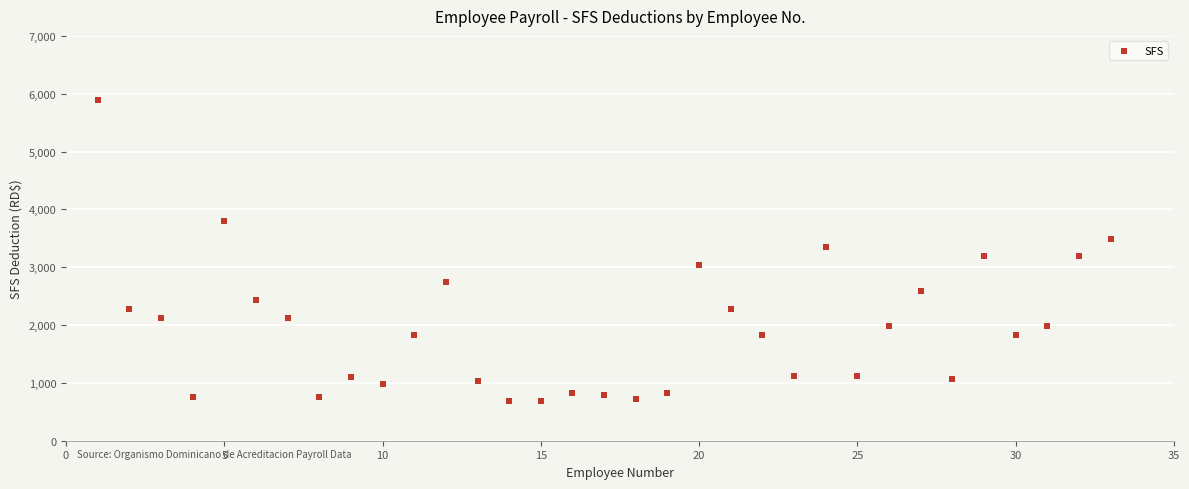

What is the range of Y values (max minus min)?

5199.2